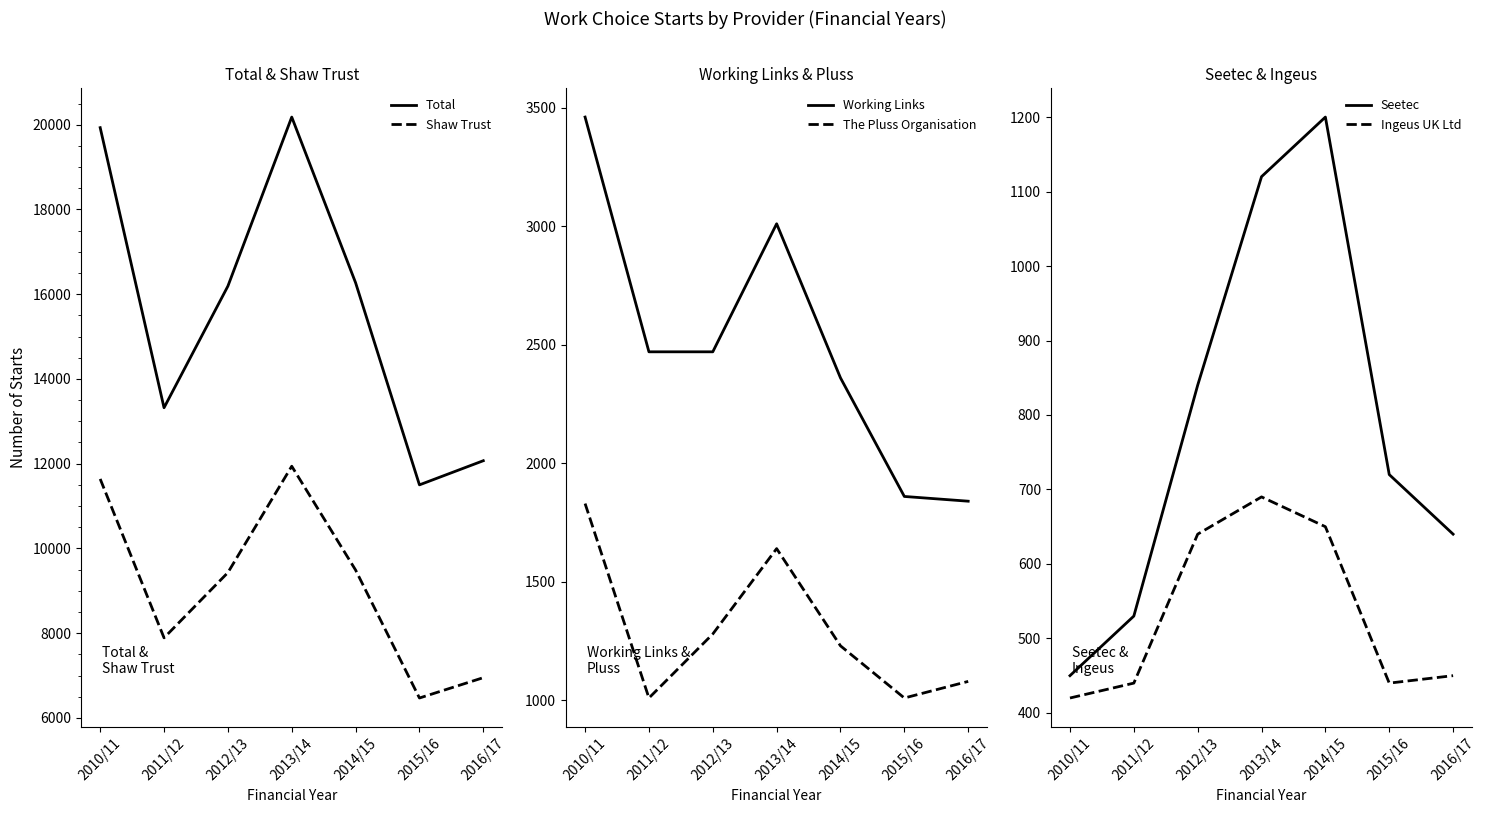

Is it true that Working Links equals 1140 at 2015/16?

False